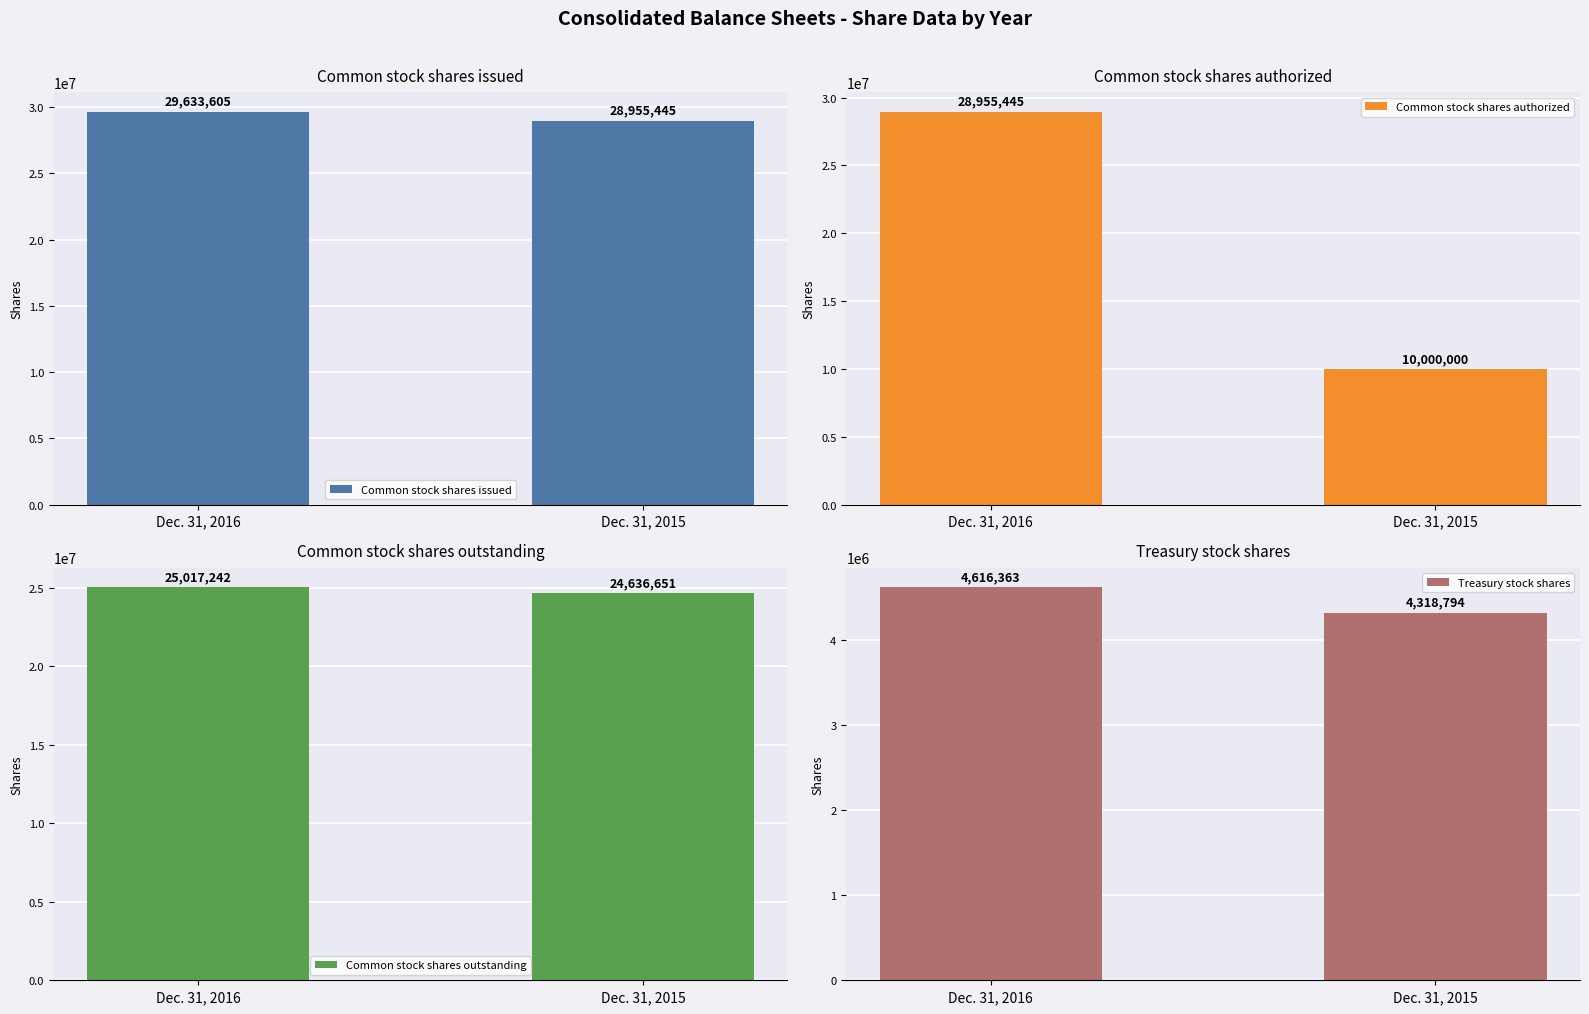

At which category is the sum across all series the highest?

Dec. 31, 2016